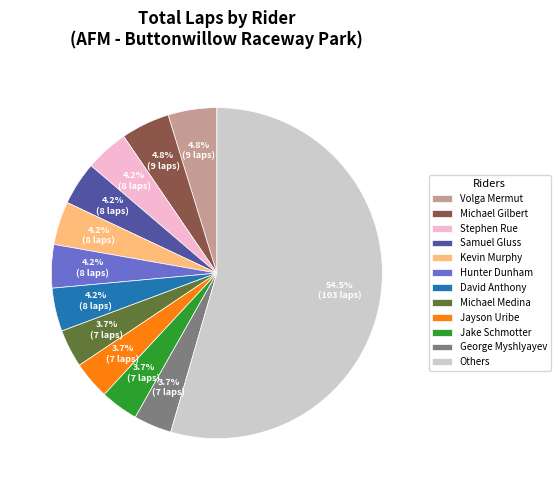

What portion of the pie excludes Stephen Rue?

95.8%